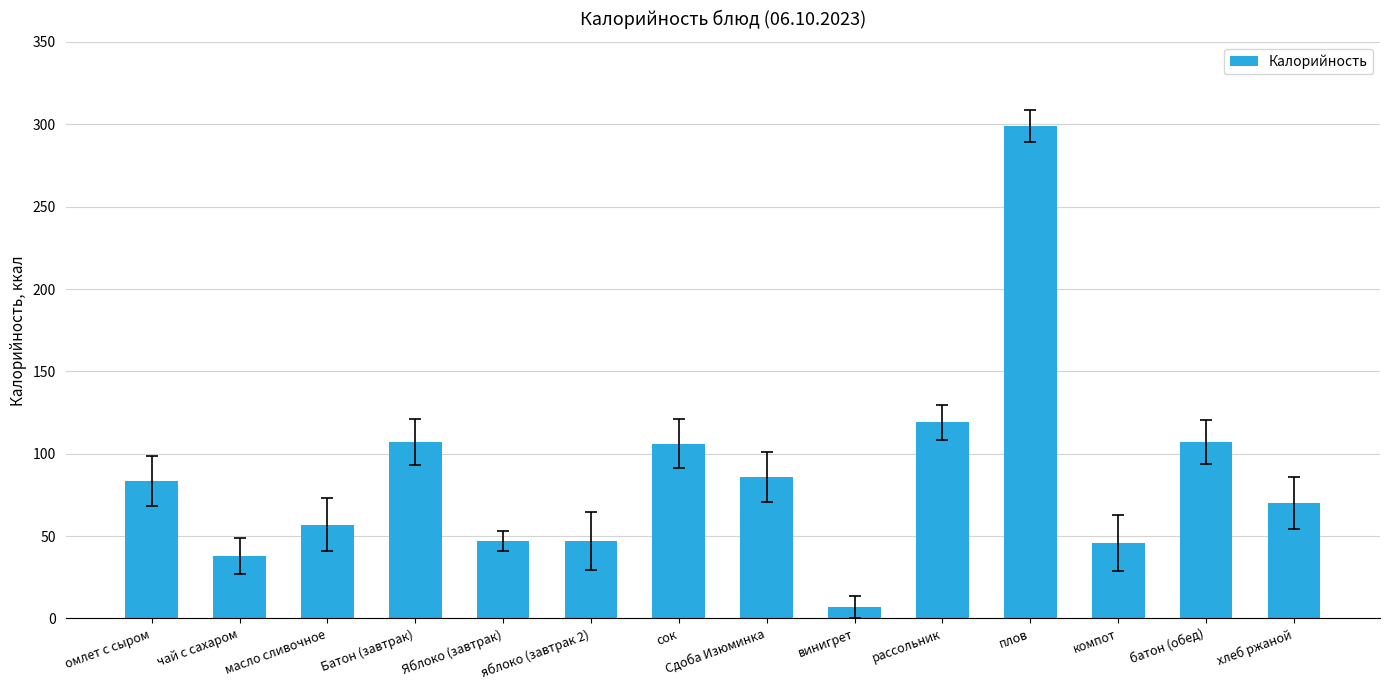

Are the bars horizontal?

No